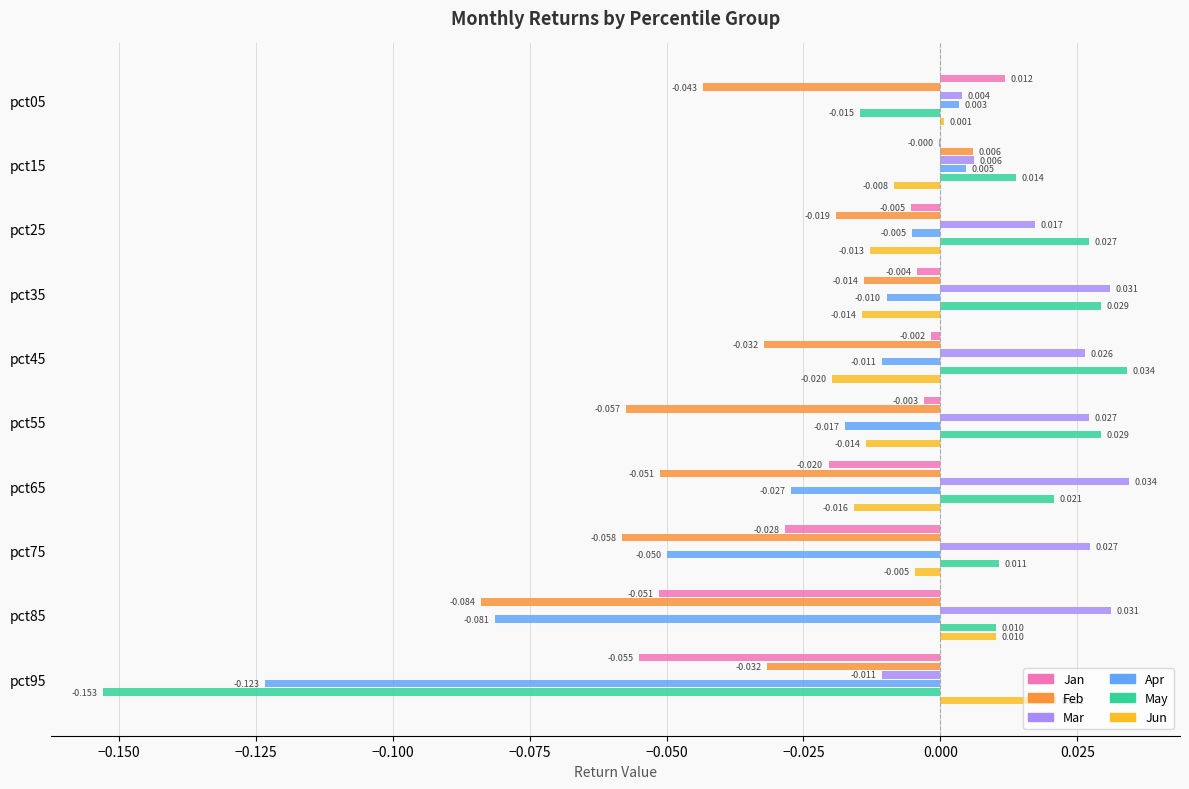

Which series has the largest total across all categories?

Mar